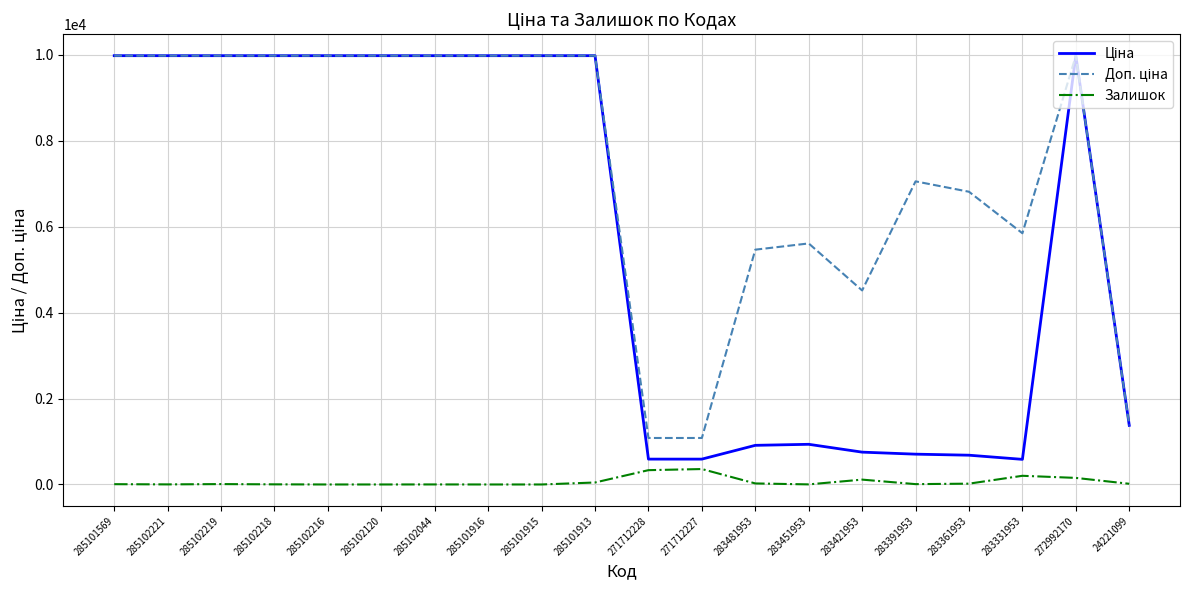

True or false: Залишок has a value of 0.0 at 285102216.

True